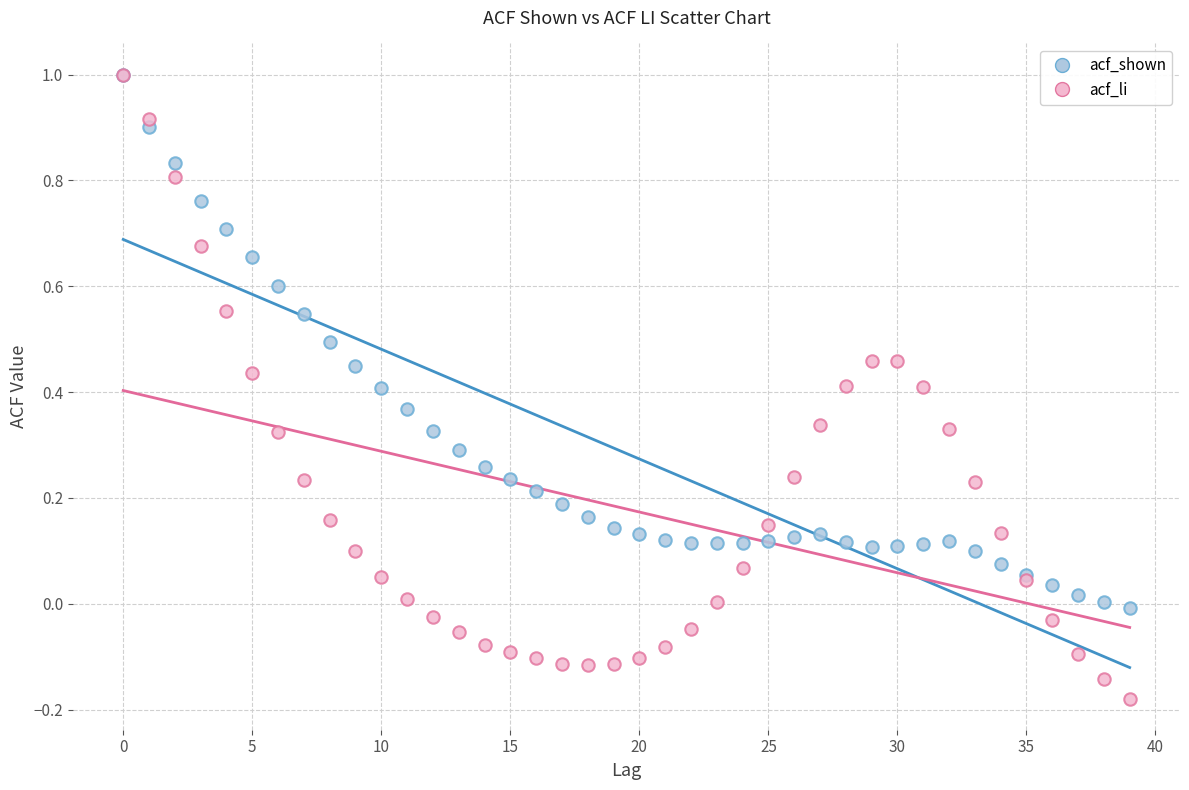

Which series has the largest Y range (max minus min)?

acf_li